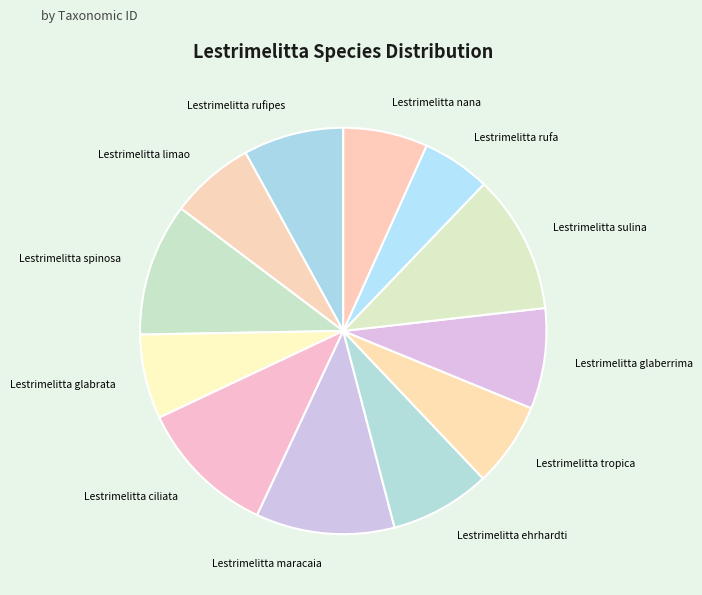

Does Lestrimelitta rufipes account for over 50% of the chart?

No